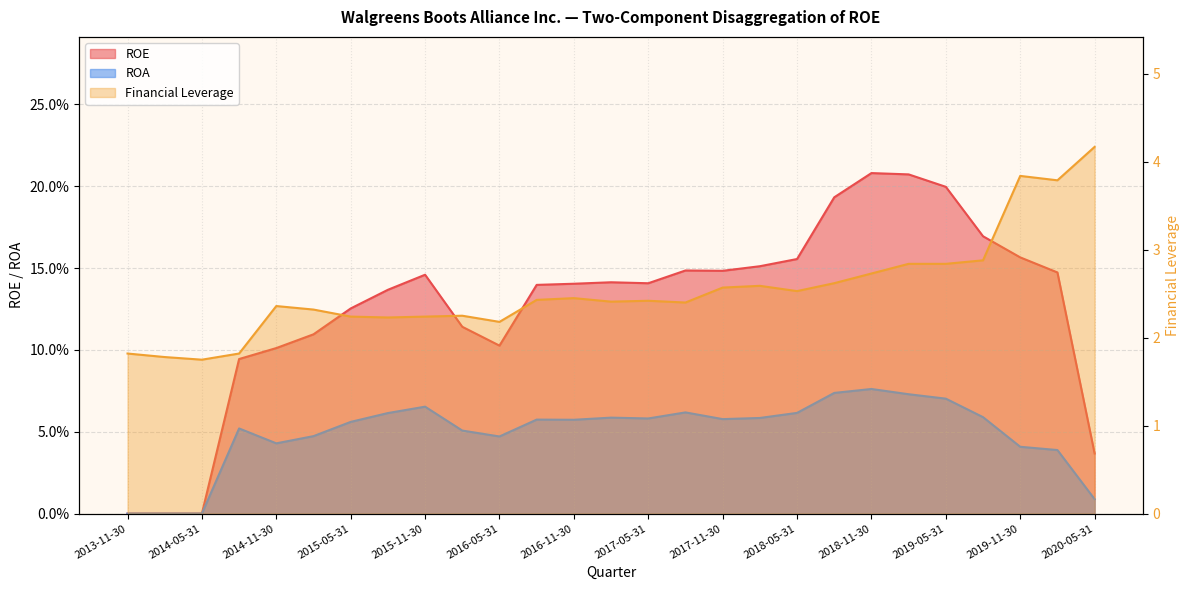

What are all the series names shown in the legend?

ROE, ROA, Financial Leverage